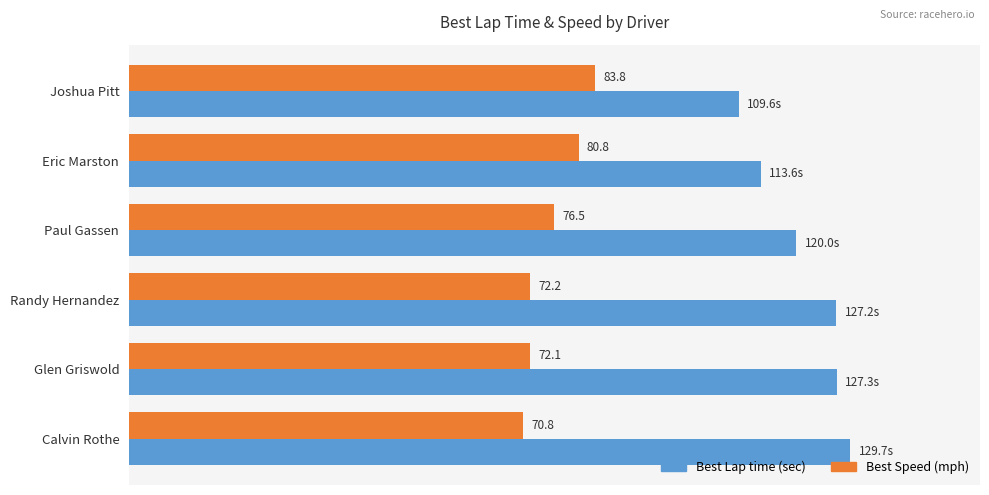

Which category has the lowest value across all series?

Calvin Rothe